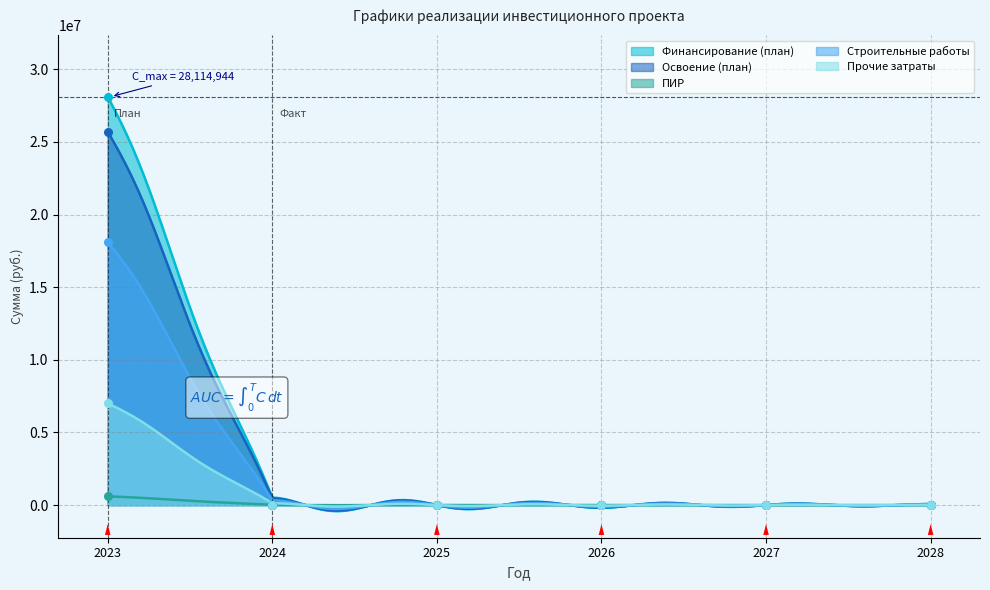

Is the value of Финансирование (план) at 2026 greater than the value of ПИР at 2026?

No